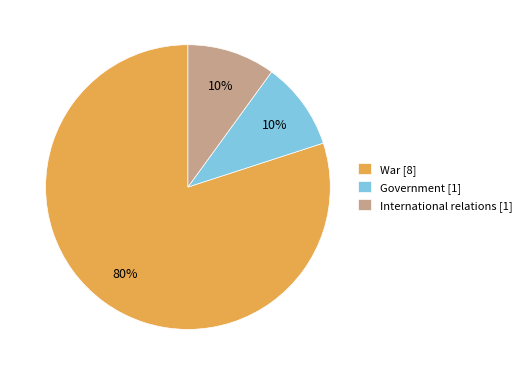

Between International relations [1] and War [8], which is larger?

War [8]